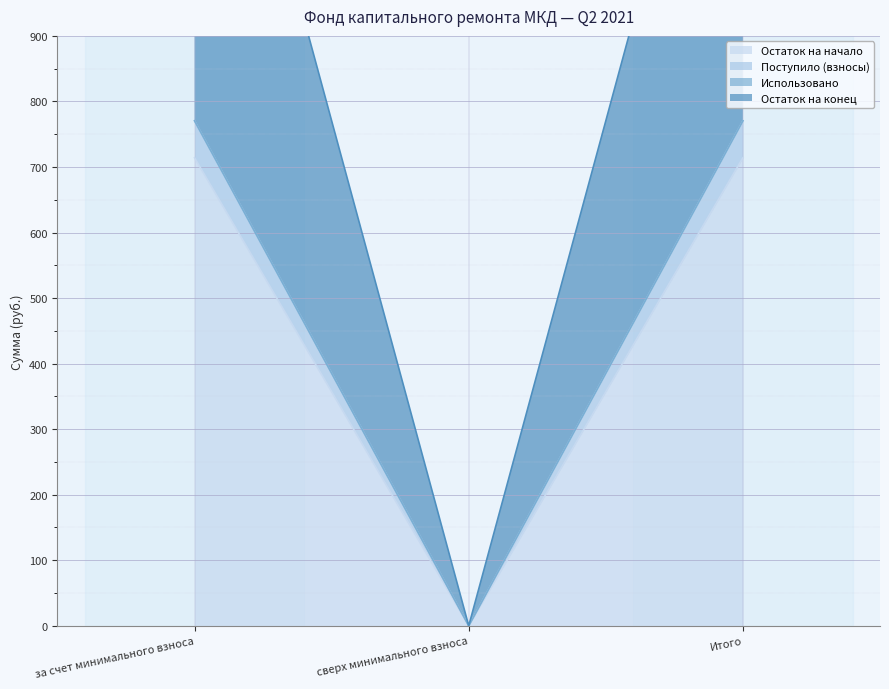

At which category does the chart reach its peak across all series?

за счет минимального взноса